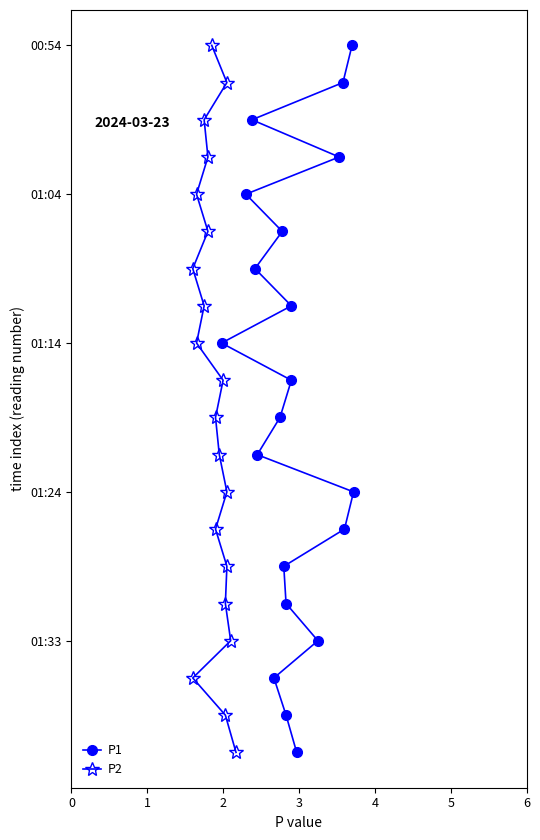

Between 1 and 2, which series saw the biggest shift?

P1